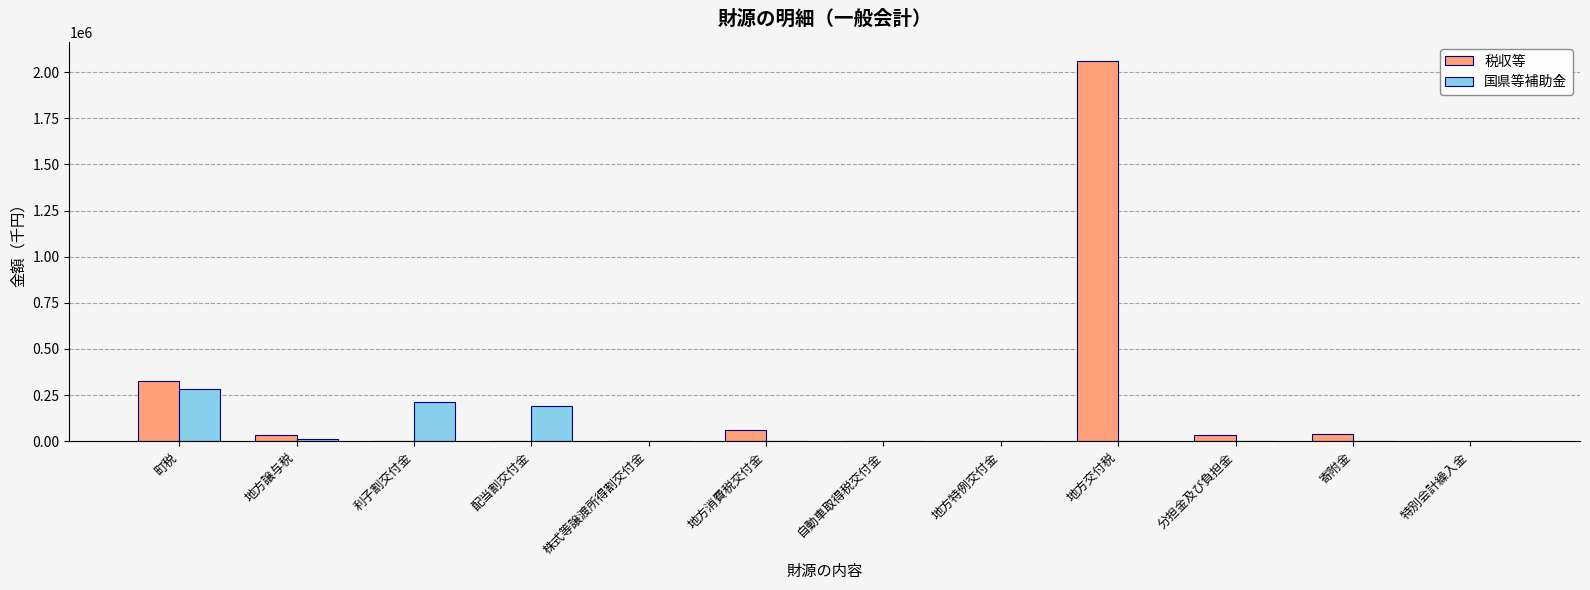

What are all the series names shown in the legend?

税収等, 国県等補助金